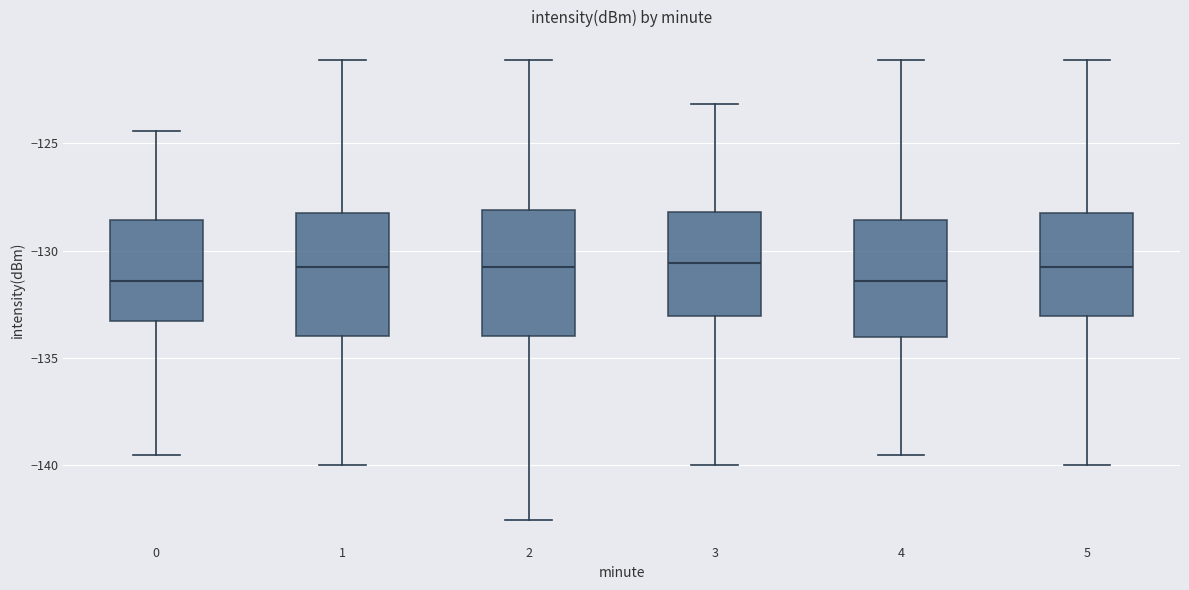

Reading left to right, read every box against the y-axis: the position of its median line, the range the box covers, and the ends of its whiskers. The values are not printed on the chart, so give them approximately, as read against the axis.

0: median -131.5, box -133.5 to -128.5, whiskers -139.5 to -124.5
1: median -131.0, box -134.0 to -128.0, whiskers -140.0 to -121.0
2: median -131.0, box -134.0 to -128.0, whiskers -142.5 to -121.0
3: median -130.5, box -133.0 to -128.0, whiskers -140.0 to -123.0
4: median -131.5, box -134.0 to -128.5, whiskers -139.5 to -121.0
5: median -131.0, box -133.0 to -128.0, whiskers -140.0 to -121.0